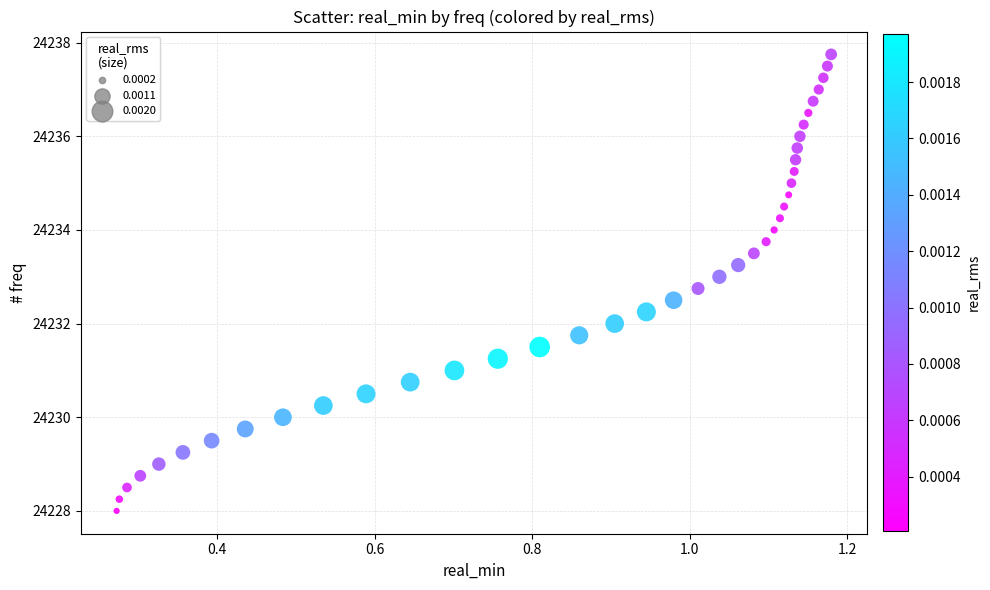

What is the range of X values (max minus min)?

0.9